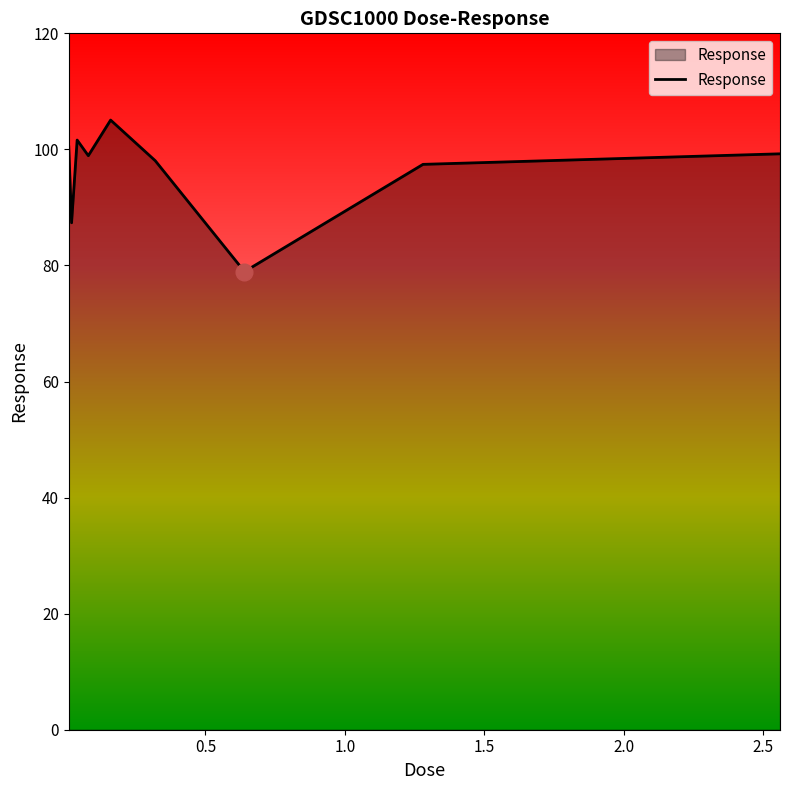

What is the minimum value shown in the chart?

78.9